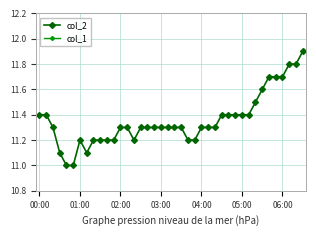

Which series has the largest range (max minus min)?

col_2